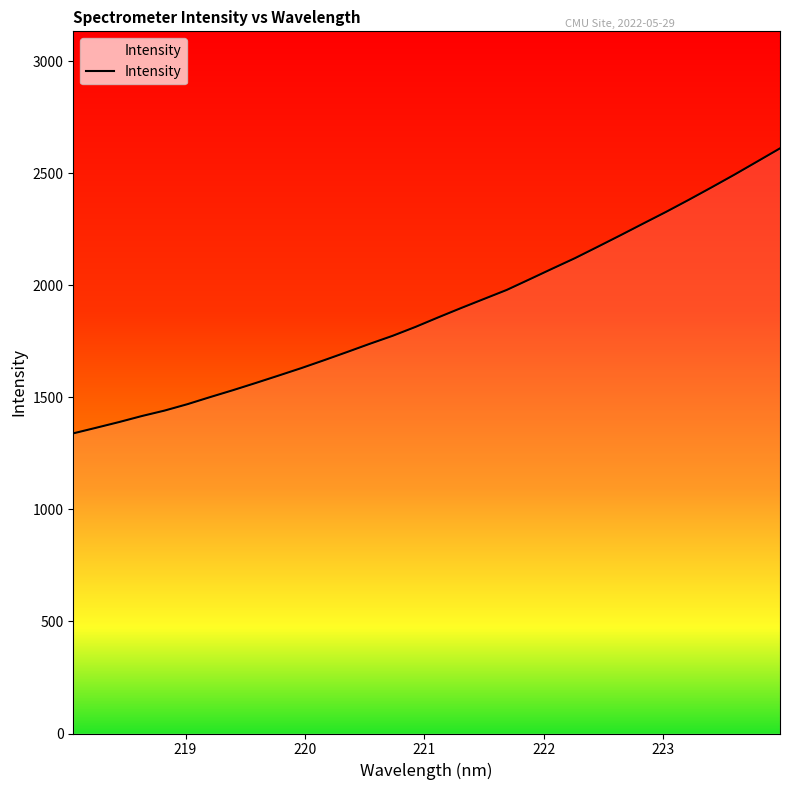

What is the smallest value displayed?

1339.0